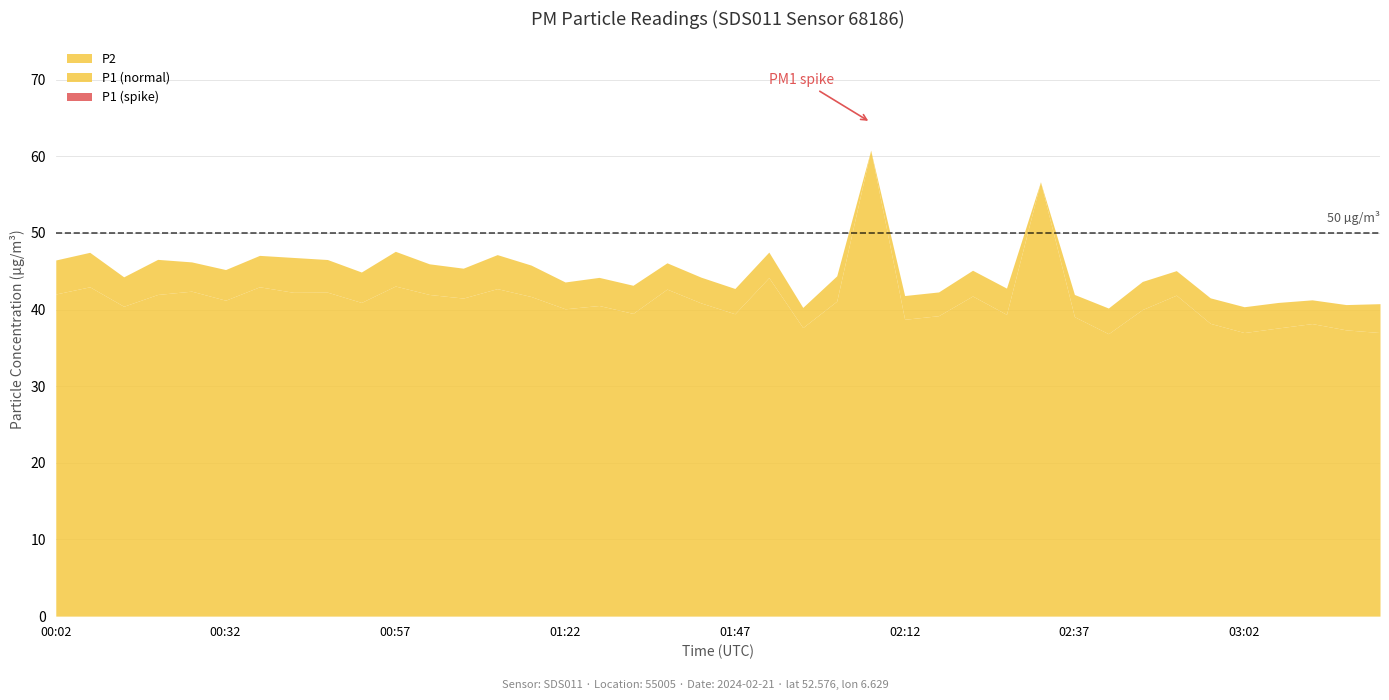

Which category has the highest value across all series?

02:07